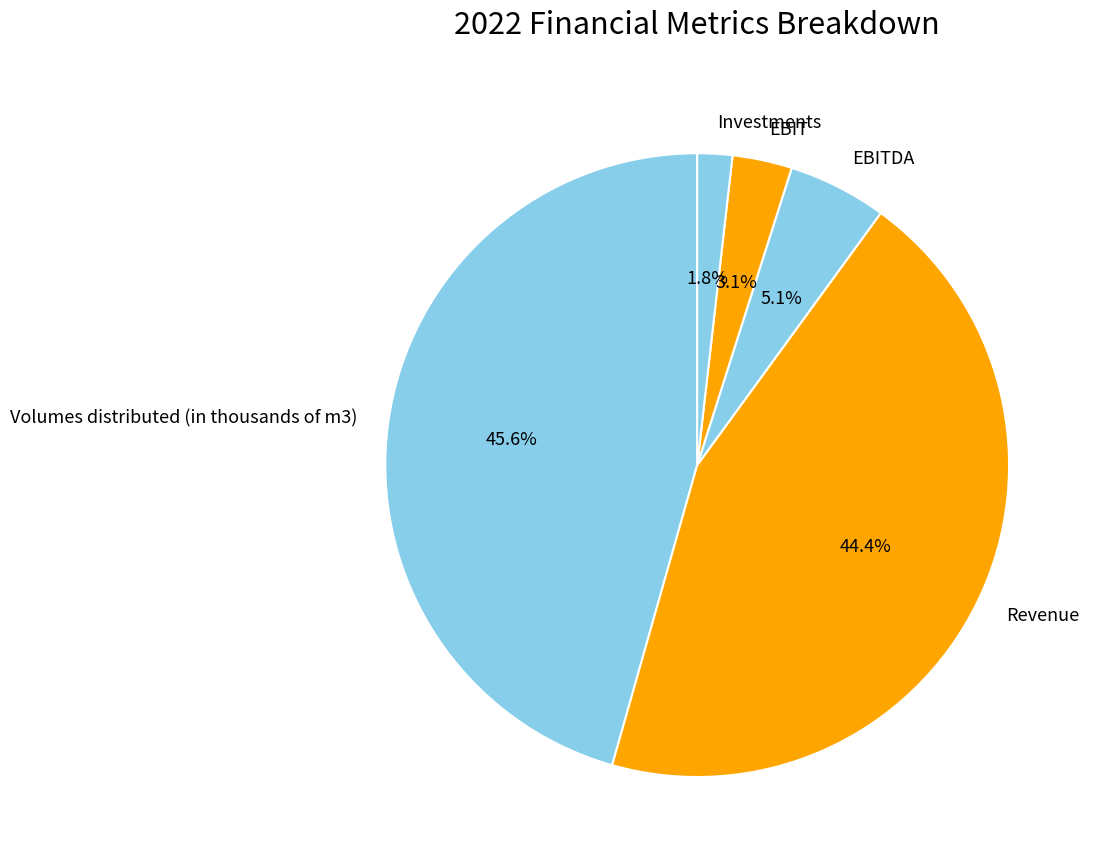

Is there any slice that represents more than half of the pie?

No